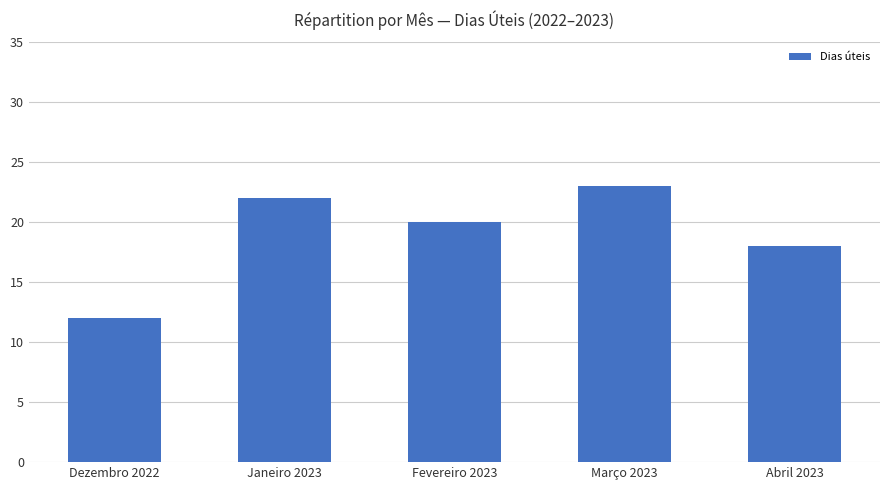

What is the maximum value shown in the chart?

23